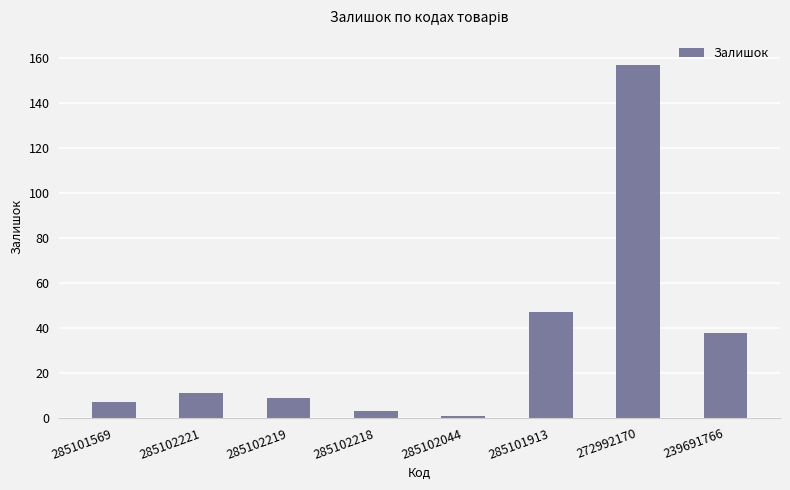

What is the greatest value displayed?

157